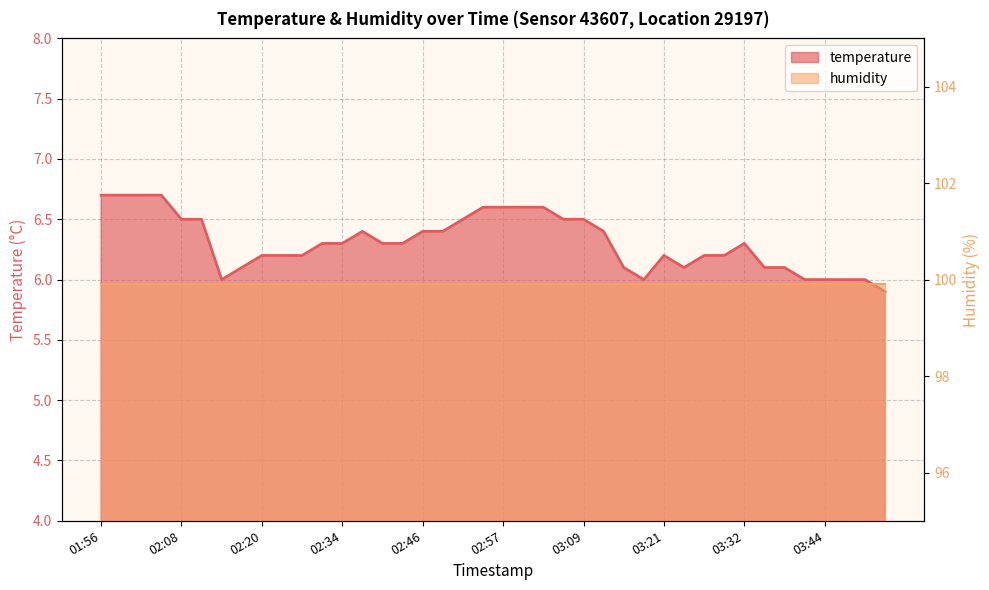

What is the smallest value displayed?

5.9